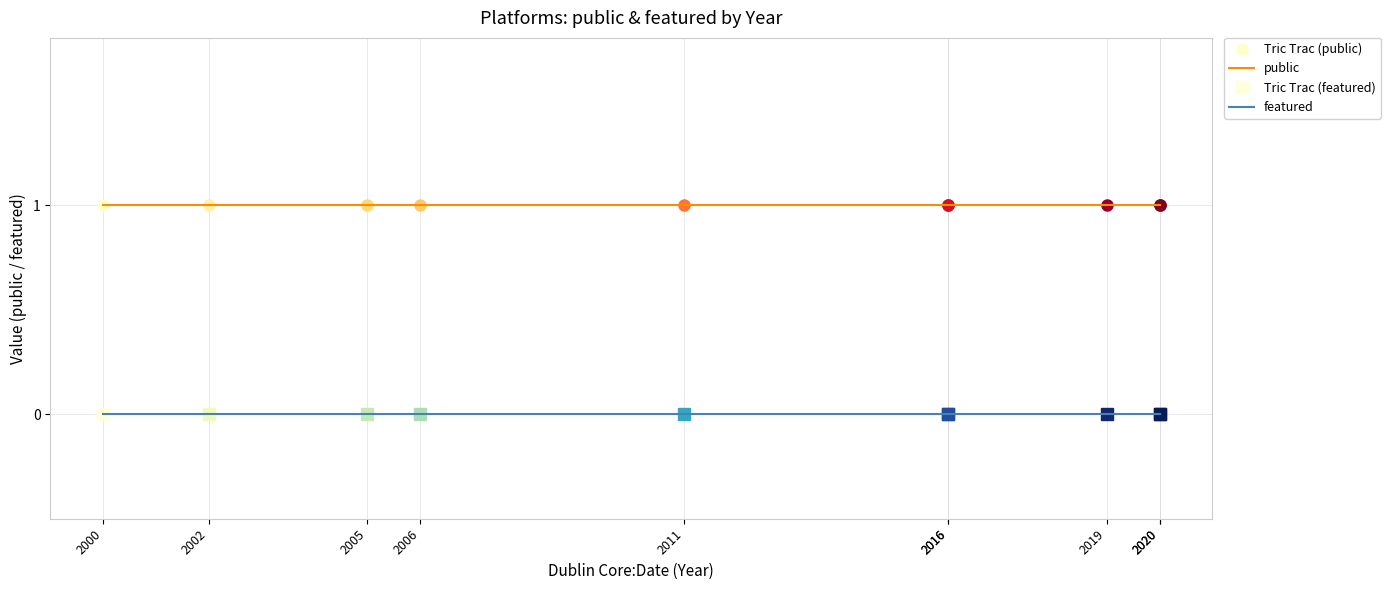

True or false: public and featured cross at least once.

False